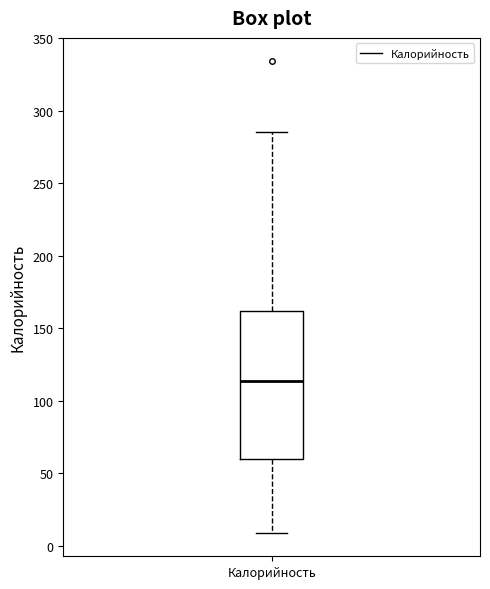

Transcribe this box plot: give where the median line is, the range the box spans, and where the two whiskers end, as read against the y-axis. The values are not printed on the chart, so give them approximately, as read against the axis.

median 115, box 60 to 160, whiskers 10 to 285